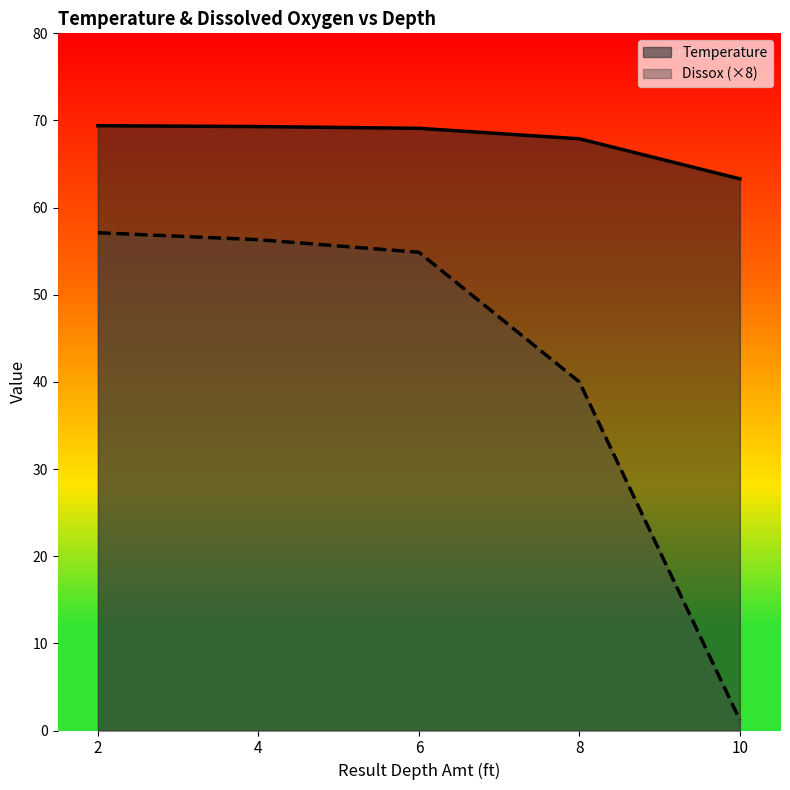

What is the smallest value displayed?

1.2